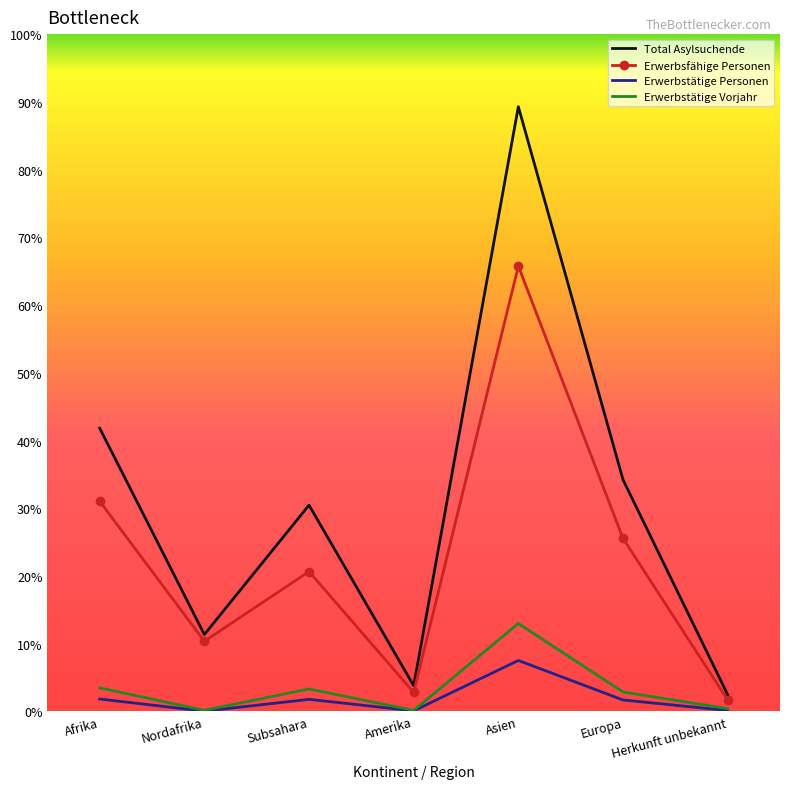

What are all the series names shown in the legend?

Total Asylsuchende, Erwerbsfähige Personen, Erwerbstätige Personen, Erwerbstätige Vorjahr